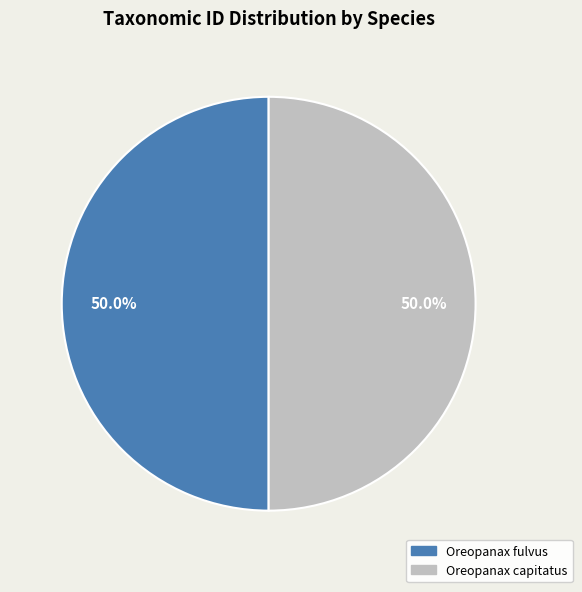

To the nearest percent, what is the combined percentage of Oreopanax capitatus and Oreopanax fulvus?

100%